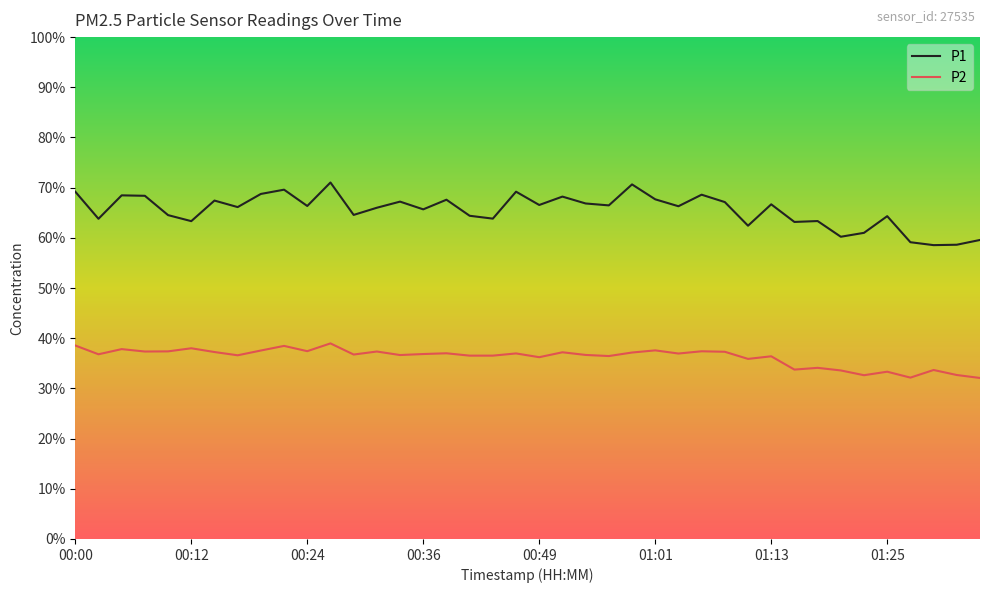

Which series has the largest total across all categories?

P1